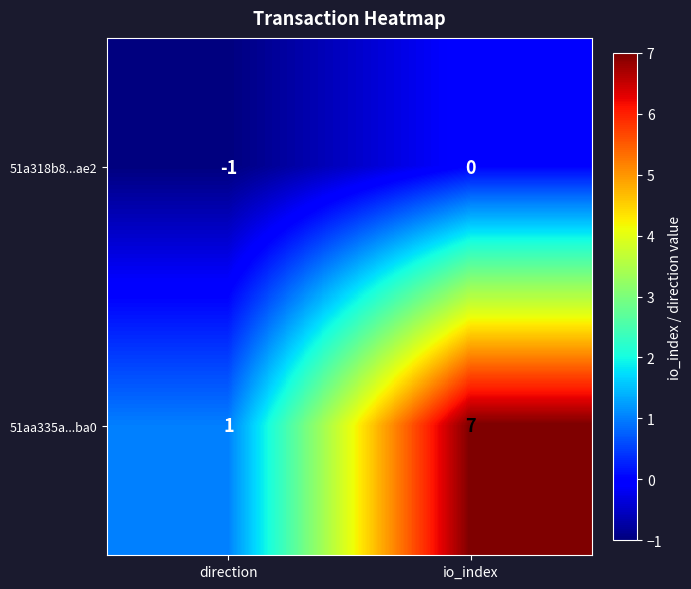

List the series in order of their peak value, lowest first.

51a318b8...ae2, 51aa335a...ba0